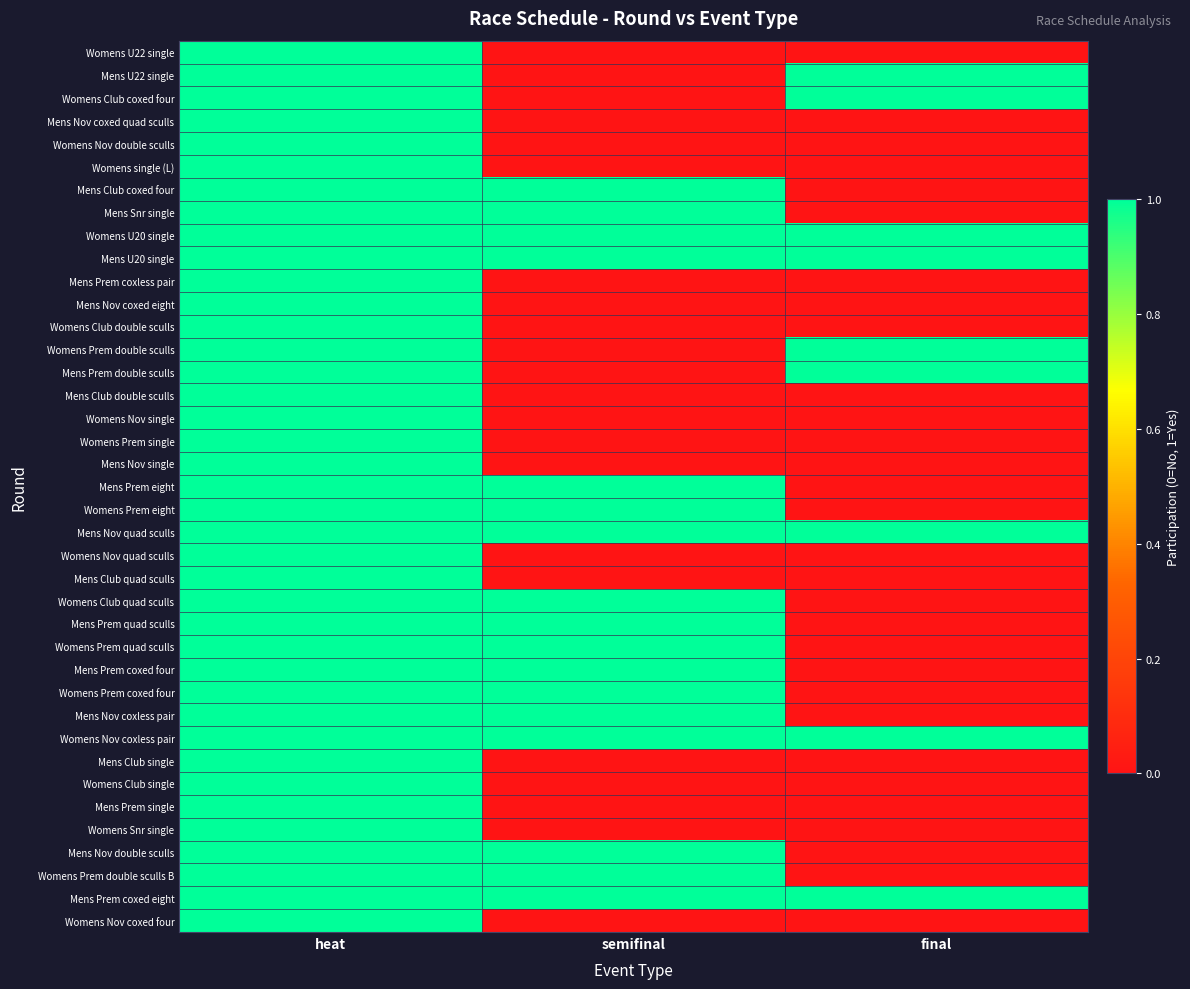

What is the greatest value displayed?

1